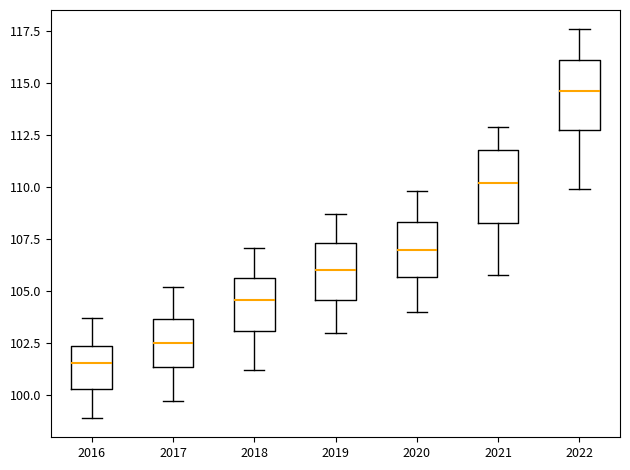

Reading left to right, read every box against the y-axis: the position of its median line, the range the box covers, and the ends of its whiskers. The values are not printed on the chart, so give them approximately, as read against the axis.

2016: median 101.5, box 100.5 to 102.5, whiskers 99.0 to 103.5
2017: median 102.5, box 101.5 to 103.5, whiskers 99.5 to 105.0
2018: median 104.5, box 103.0 to 105.5, whiskers 101.0 to 107.0
2019: median 106.0, box 104.5 to 107.5, whiskers 103.0 to 108.5
2020: median 107.0, box 105.5 to 108.5, whiskers 104.0 to 110.0
2021: median 110.0, box 108.5 to 112.0, whiskers 106.0 to 113.0
2022: median 114.5, box 113.0 to 116.0, whiskers 110.0 to 117.5